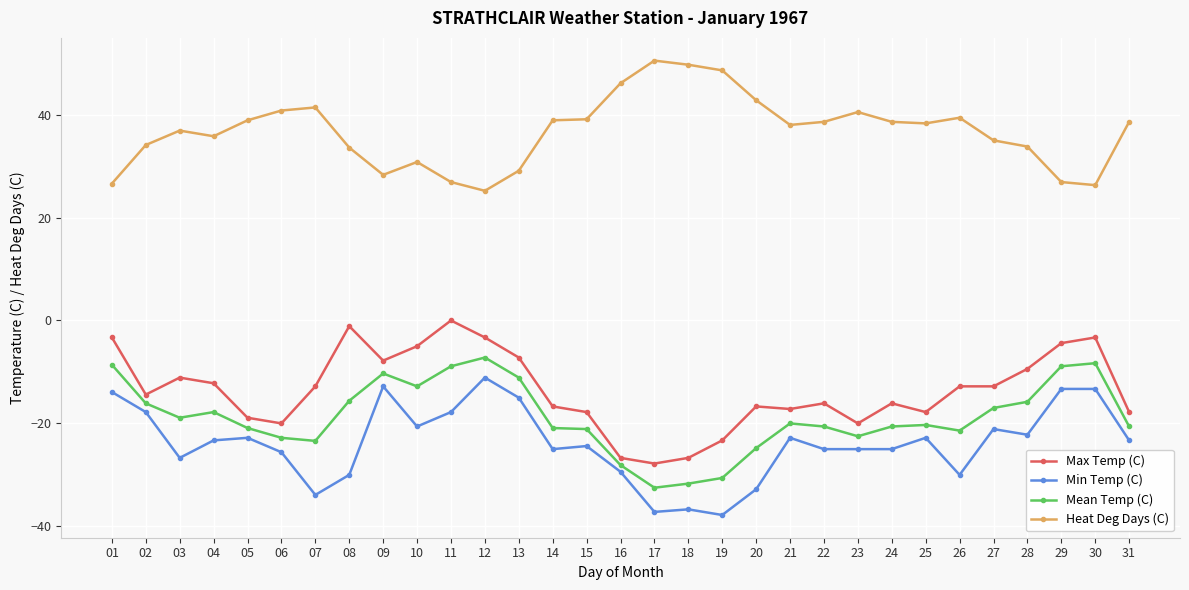

What is the difference between the second highest and second lowest values in the Heat Deg Days (C) series?

23.4